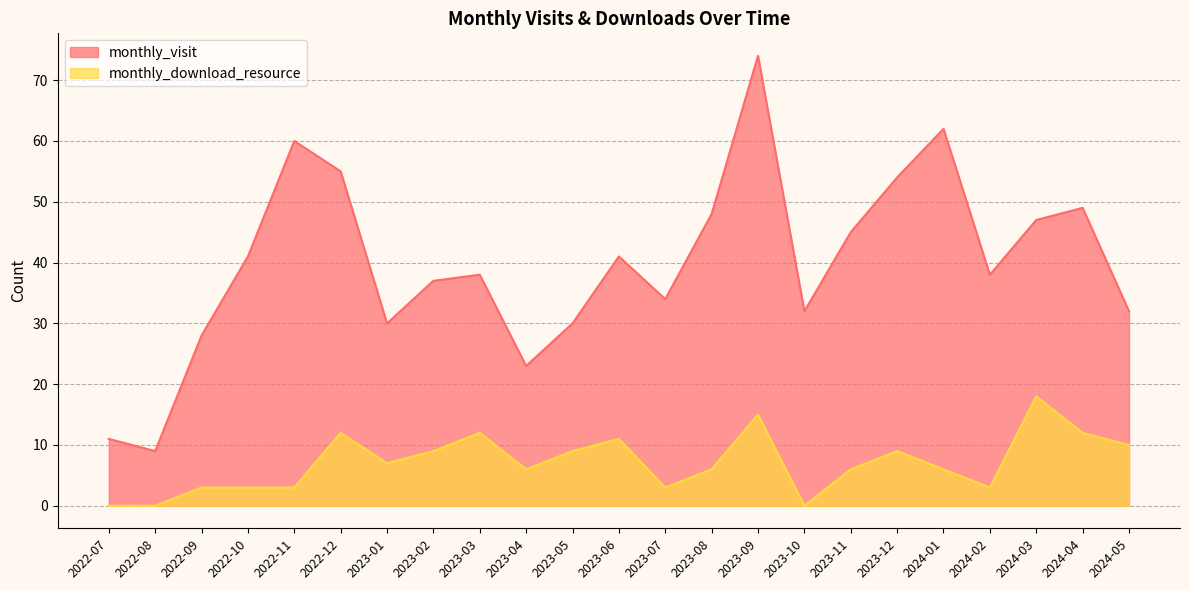

Rank the series by their maximum value, from lowest to highest.

monthly_download_resource, monthly_visit